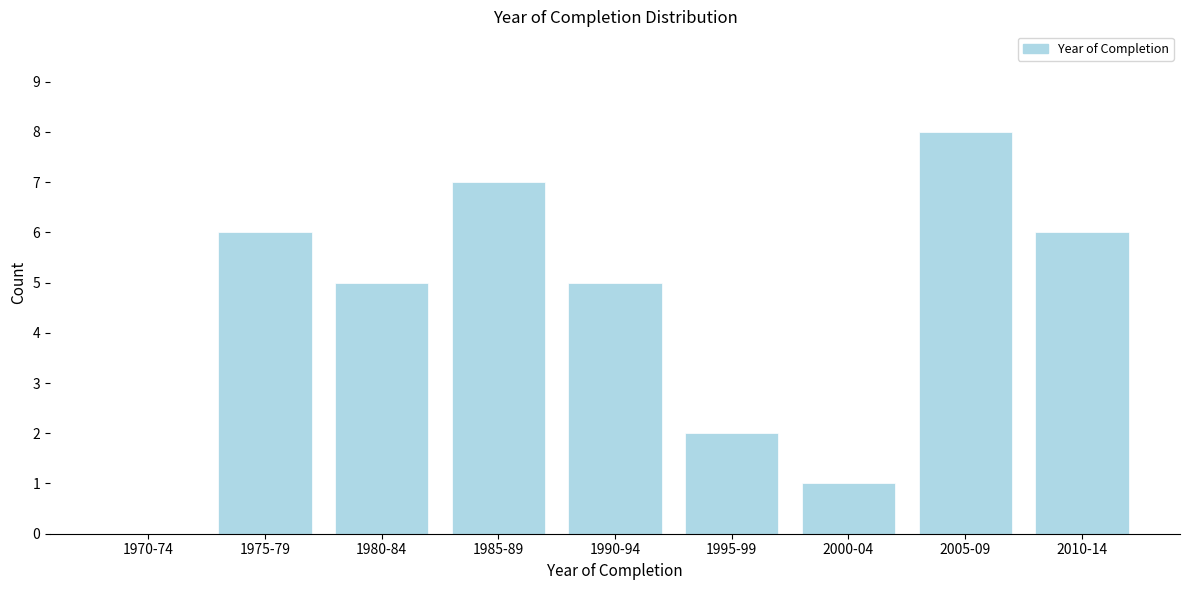

Reading left to right, extract all data points from this chart.

1970-74=0	1975-79=6	1980-84=5	1985-89=7	1990-94=5	1995-99=2	2000-04=1	2005-09=8	2010-14=6